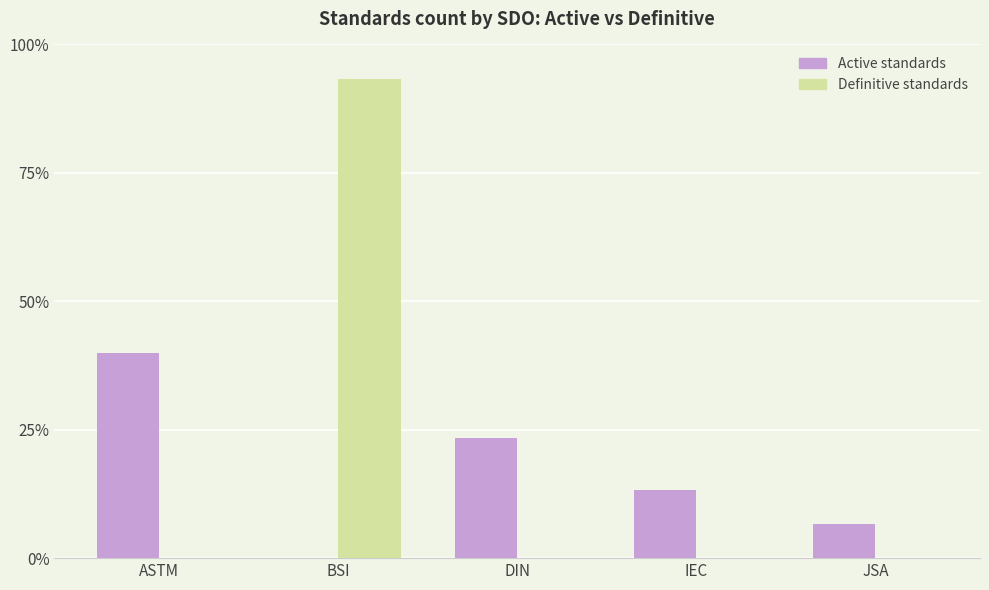

What are all the series names shown in the legend?

Active standards, Definitive standards